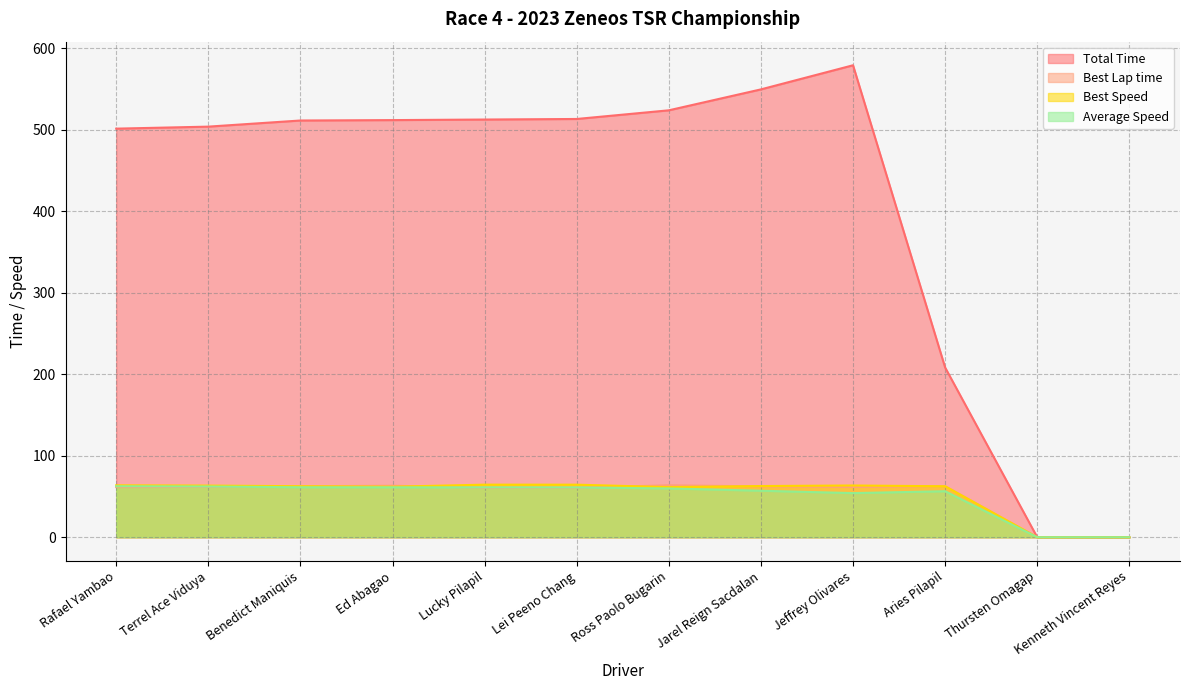

What is the sum of the Best Speed values at Lei Peeno Chang and Ed Abagao?

126.6